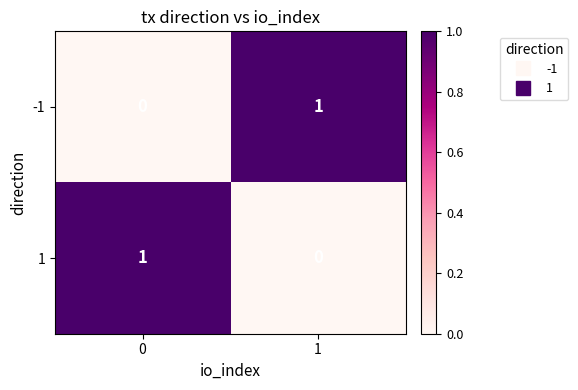

Rank the series at 0 from highest to lowest value.

1, -1